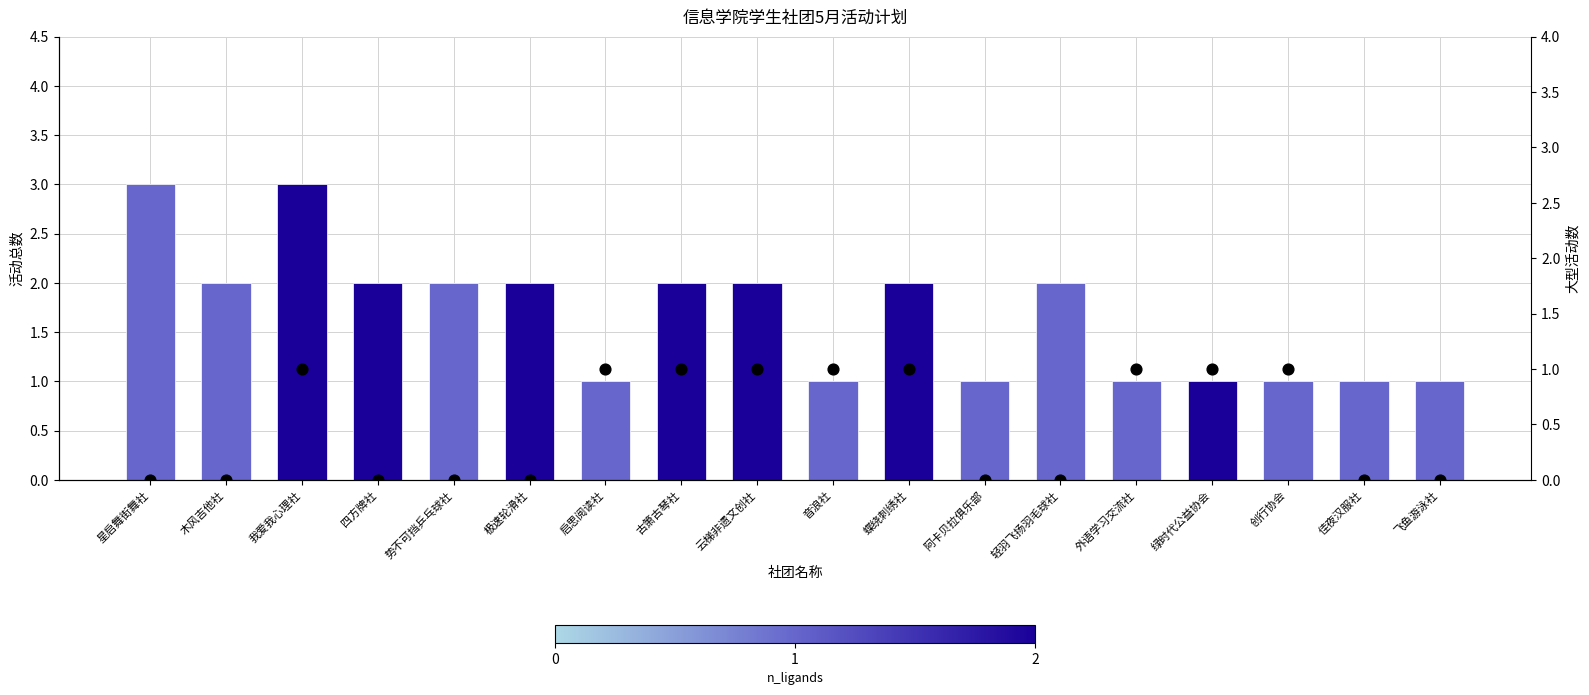

Which series reaches the minimum Y coordinate?

大型活动数